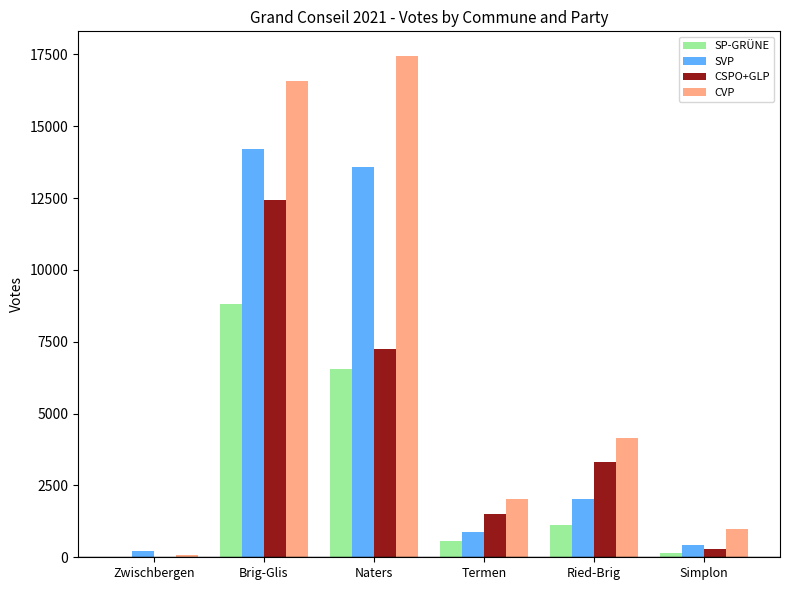

Reading left to right, what are all the values shown in this chart?

SP-GRÜNE: Zwischbergen=4	Brig-Glis=8804	Naters=6546	Termen=575	Ried-Brig=1111	Simplon=143
SVP: Zwischbergen=219	Brig-Glis=14219	Naters=13596	Termen=884	Ried-Brig=2026	Simplon=438
CSPO+GLP: Zwischbergen=23	Brig-Glis=12428	Naters=7245	Termen=1514	Ried-Brig=3303	Simplon=288
CVP: Zwischbergen=93	Brig-Glis=16581	Naters=17433	Termen=2020	Ried-Brig=4158	Simplon=991